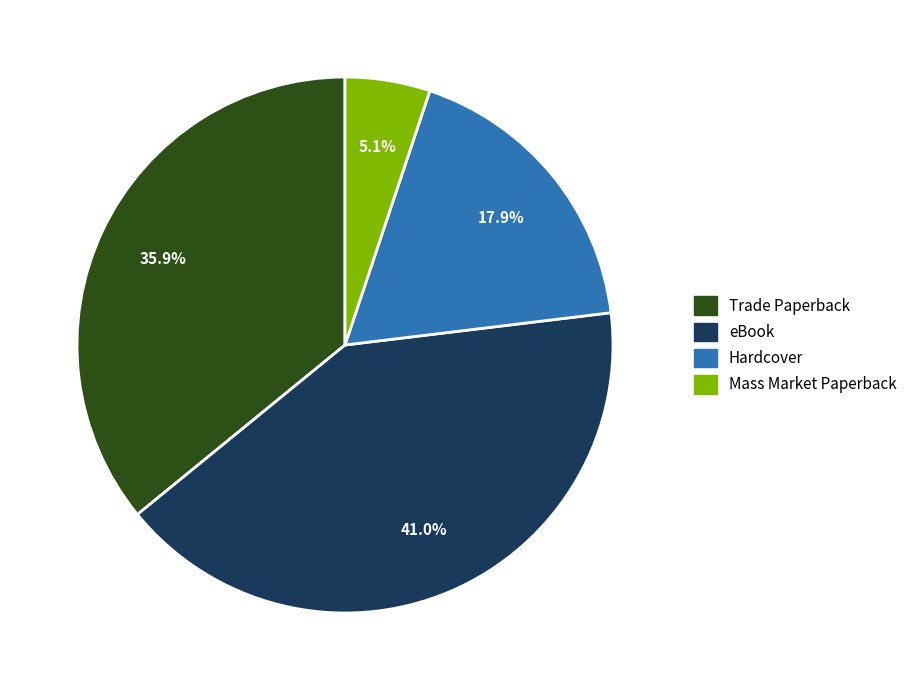

To the nearest percent, what is the difference between the Trade Paperback and eBook slice percentages?

5%